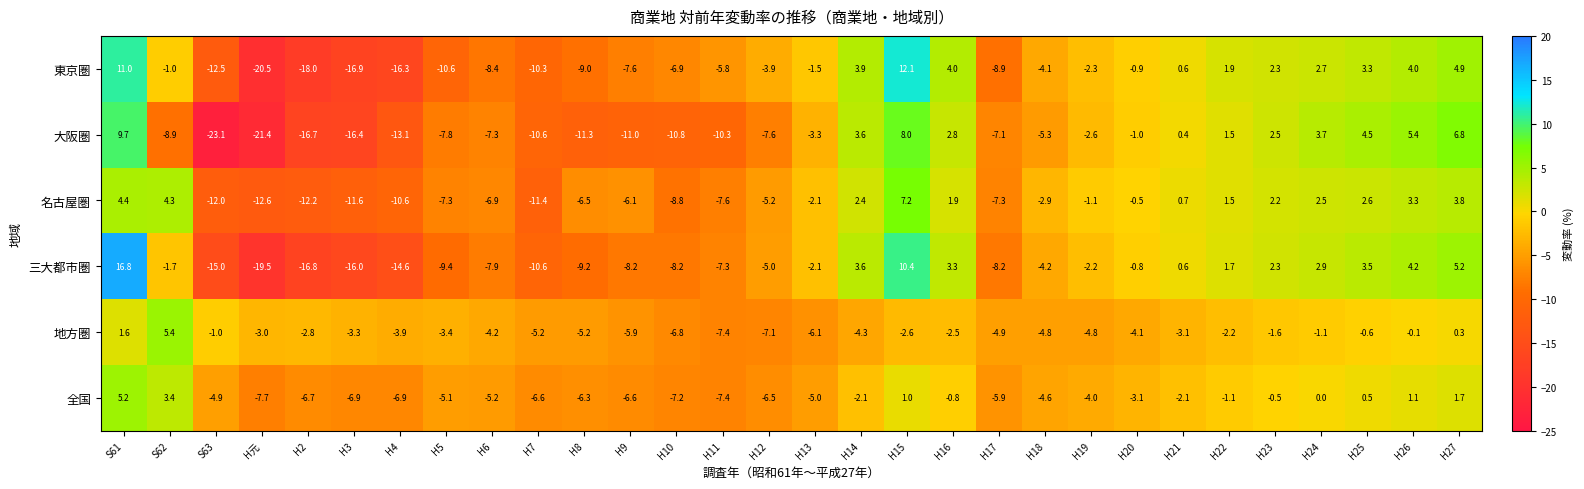

Rank the series at H6 from highest to lowest value.

地方圏, 全国, 名古屋圏, 大阪圏, 三大都市圏, 東京圏